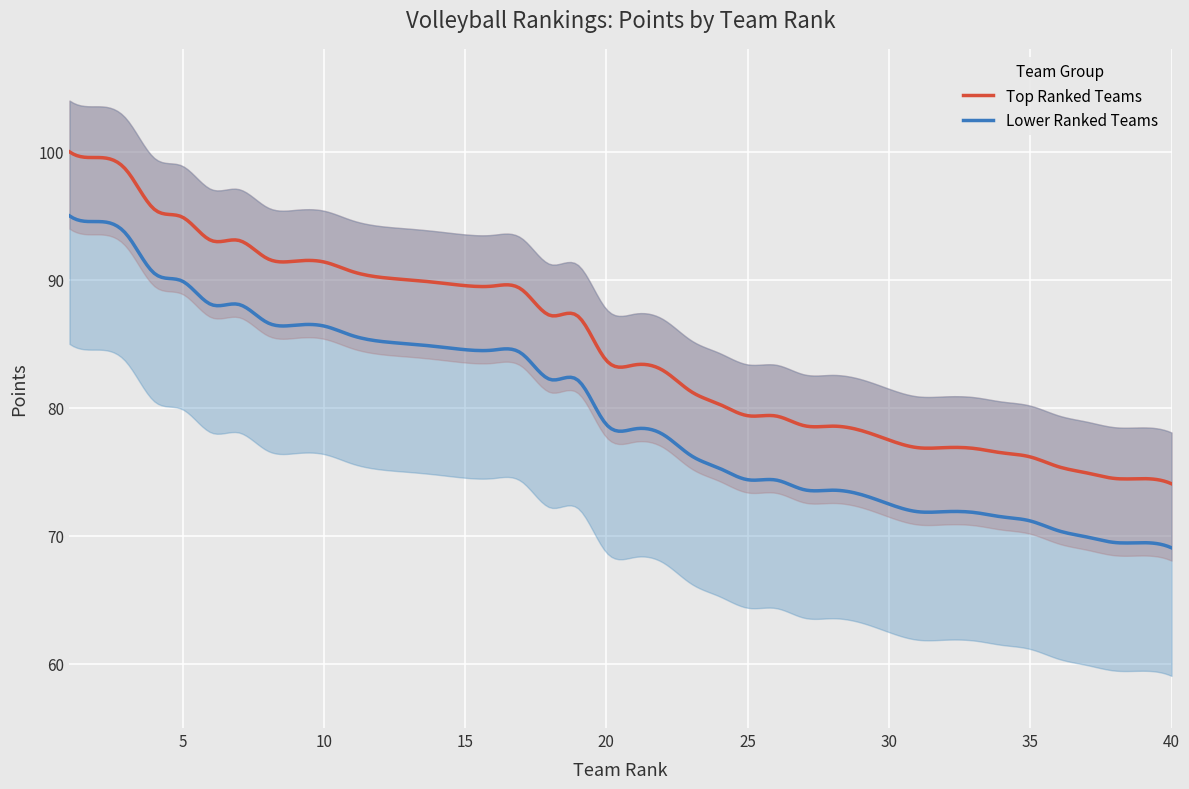

What is the difference between the maximum and second lowest values?

25.5